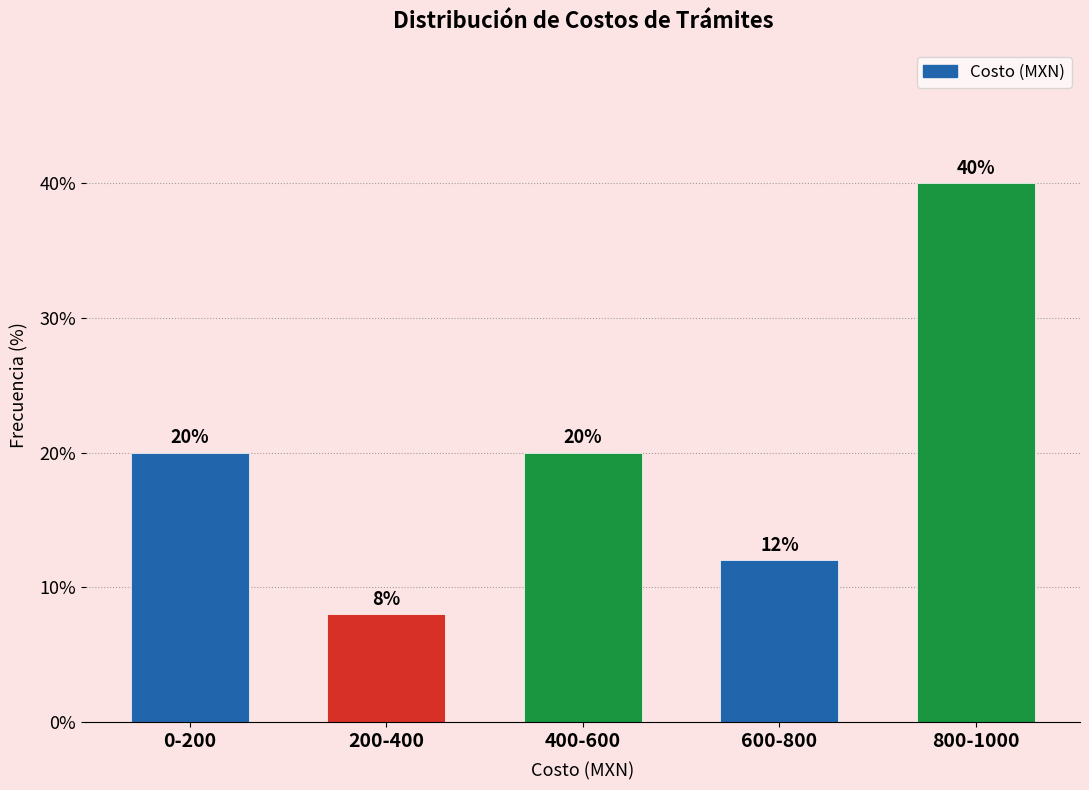

Reading left to right, list all the values displayed in this chart.

0-200=20	200-400=8	400-600=20	600-800=12	800-1000=40